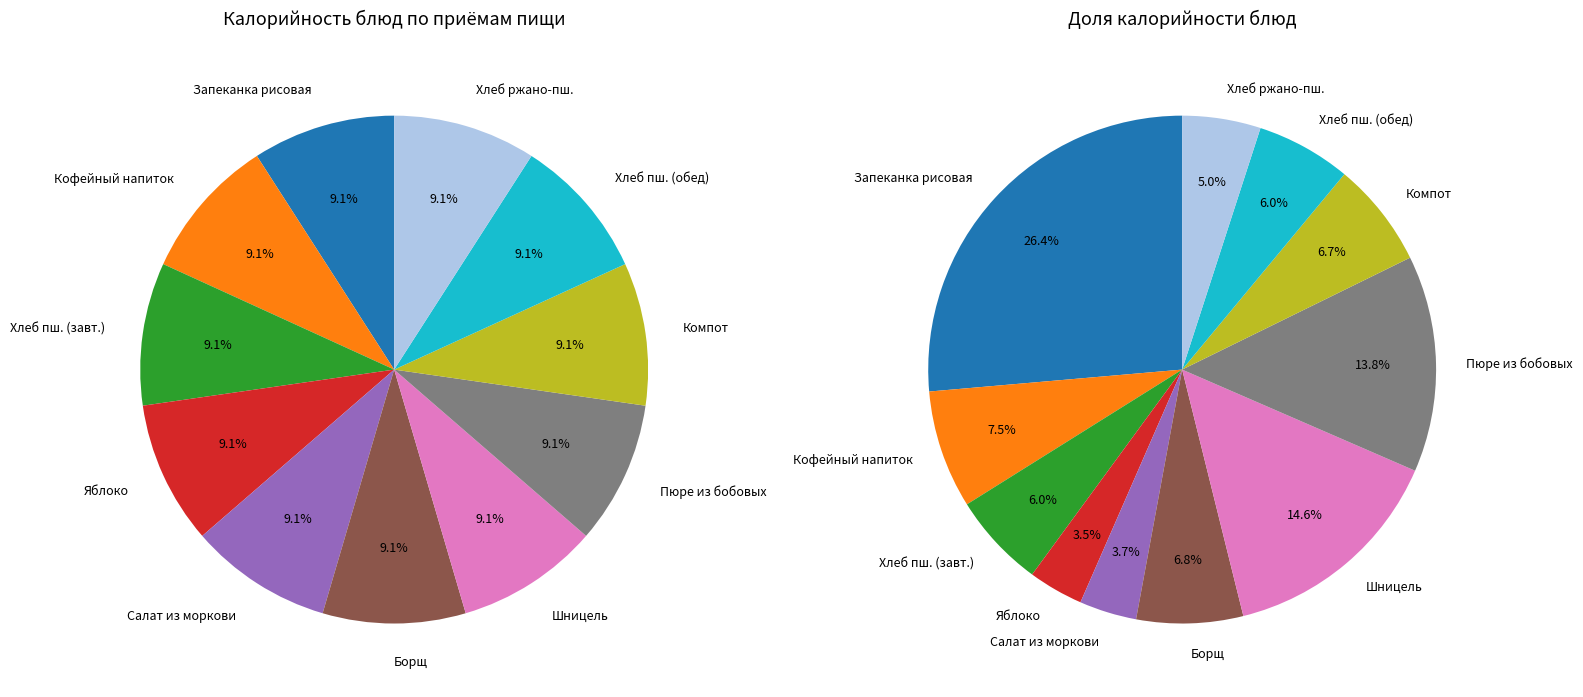

Count the number of slices in the pie.

11